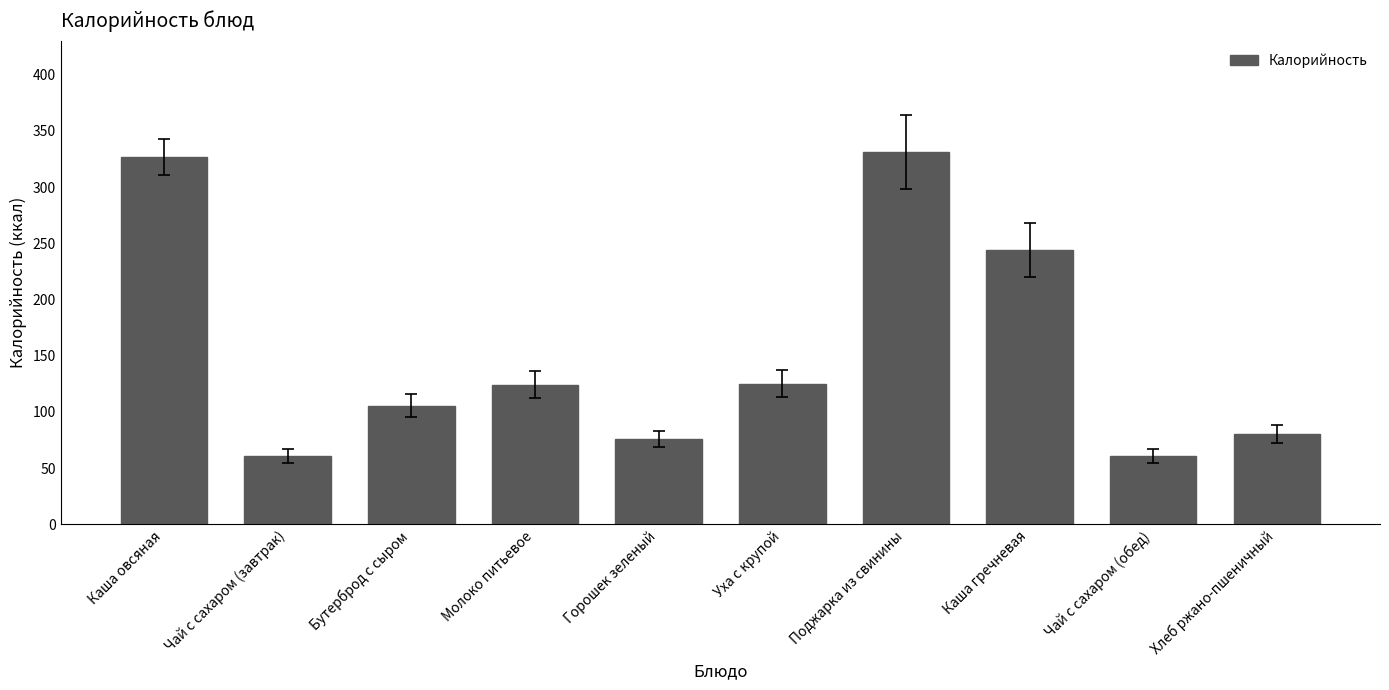

Which category has the highest value across all series?

Поджарка из свинины